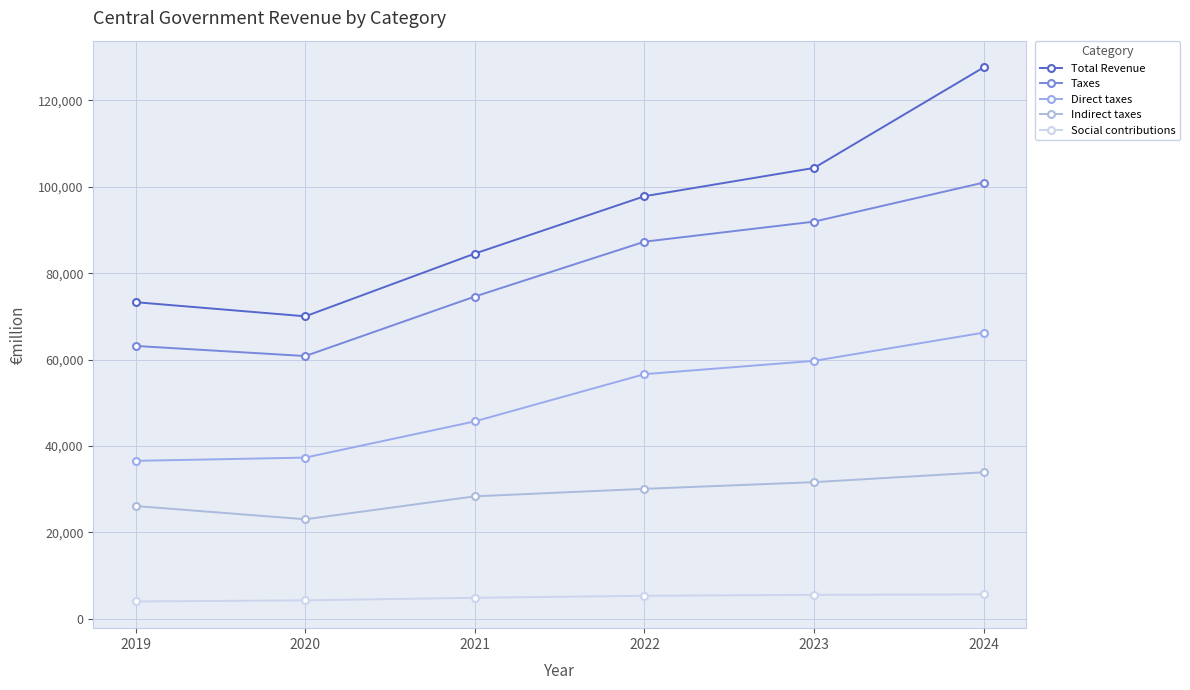

True or false: Taxes and Indirect taxes intersect in this chart.

False